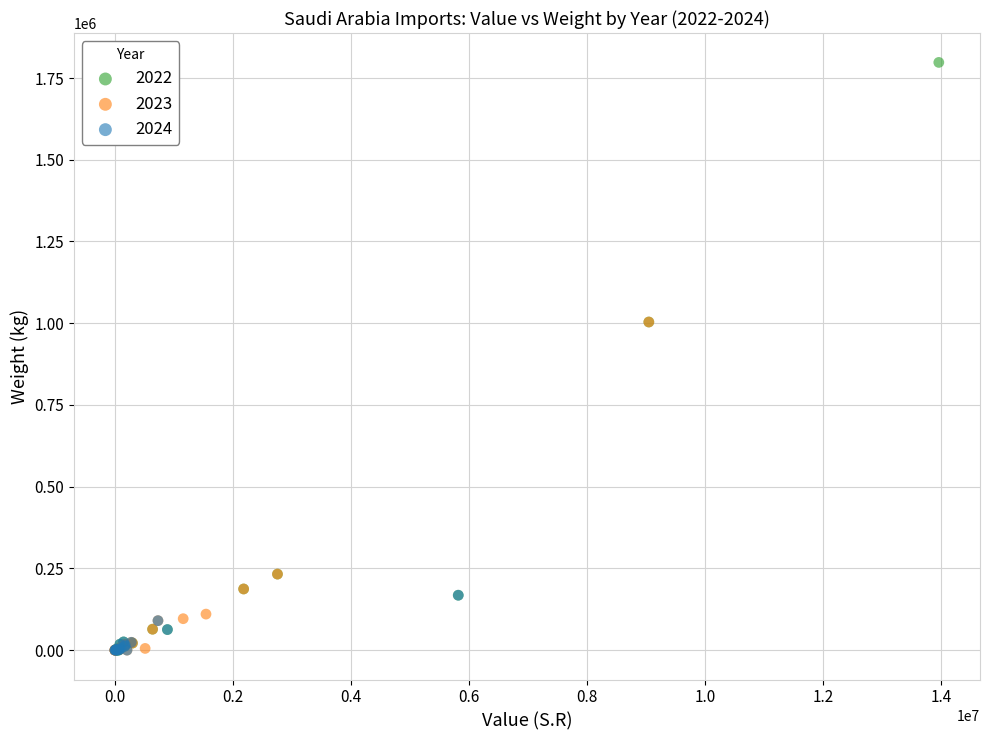

Which series reaches the maximum Y coordinate?

2022